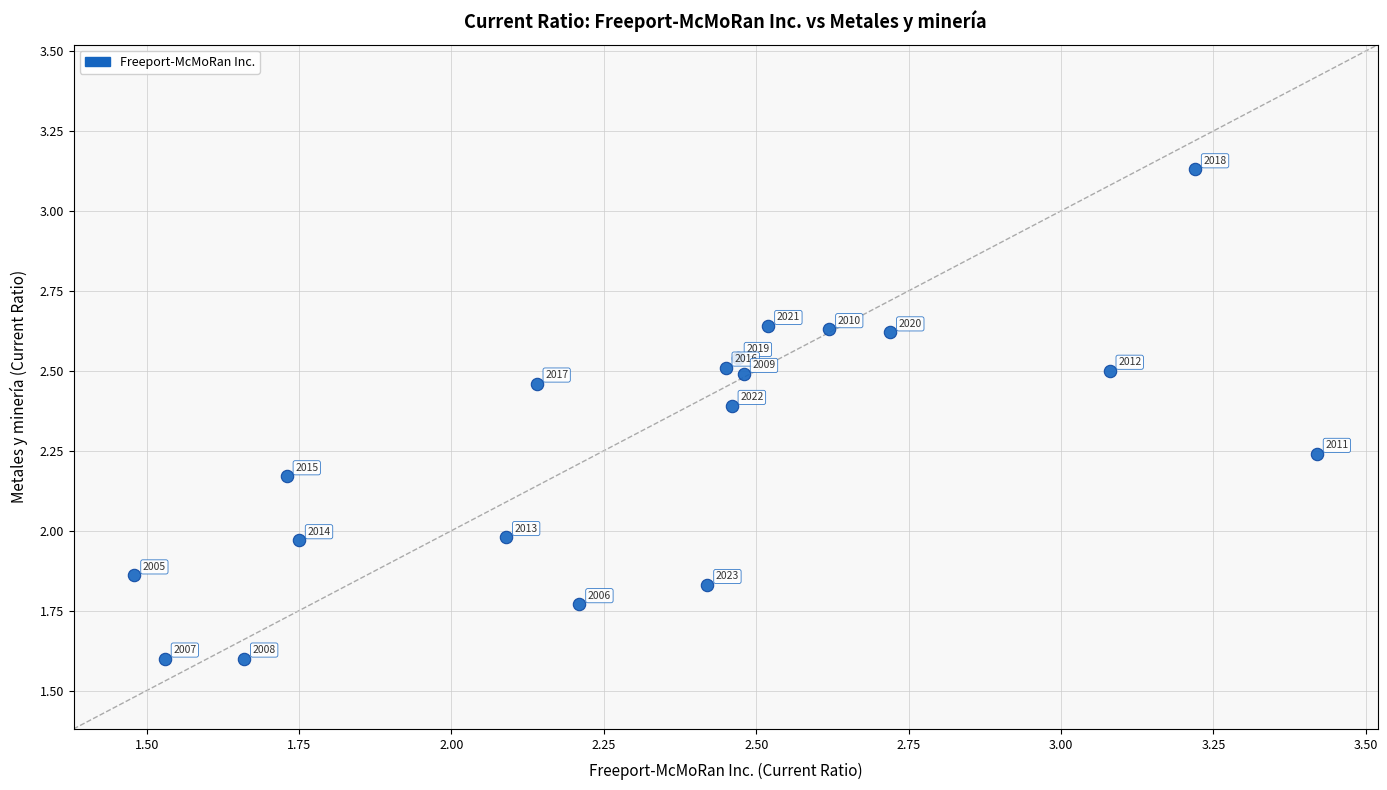

What is the range of Y values (max minus min)?

1.5